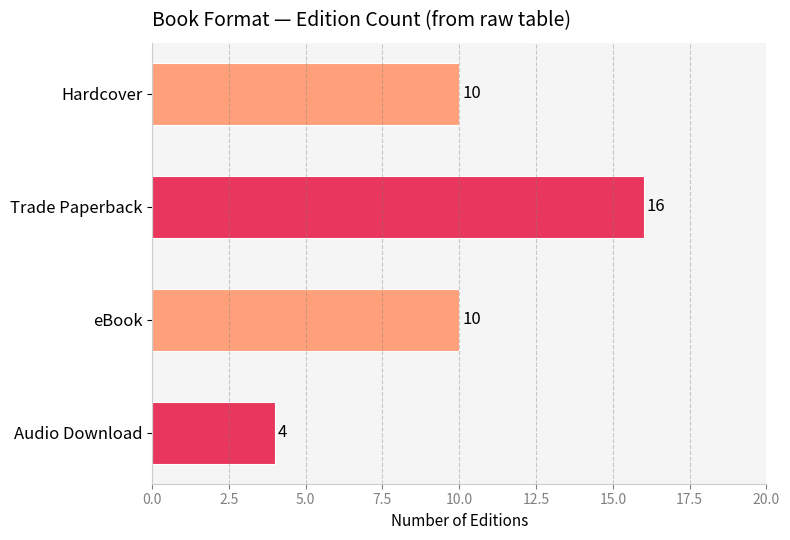

What is the label of the 2nd bar from the top?

Trade Paperback